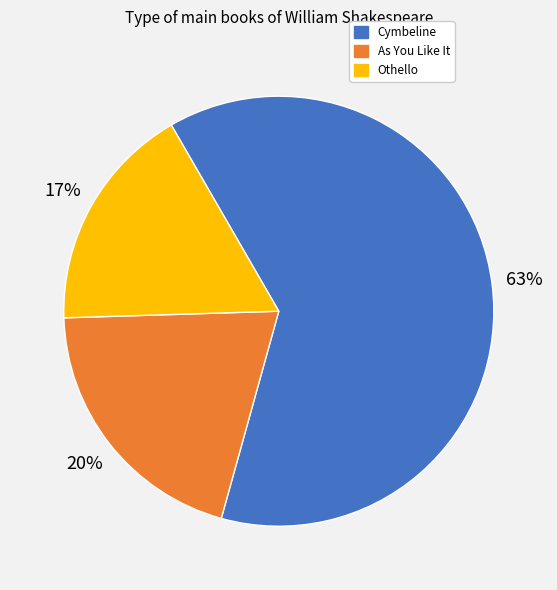

Between As You Like It and Othello, which is larger?

As You Like It